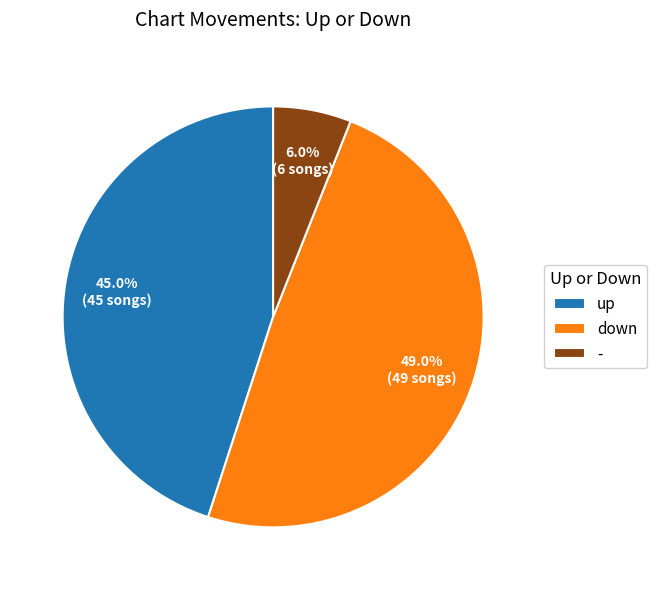

Which has a higher value, down or up?

down